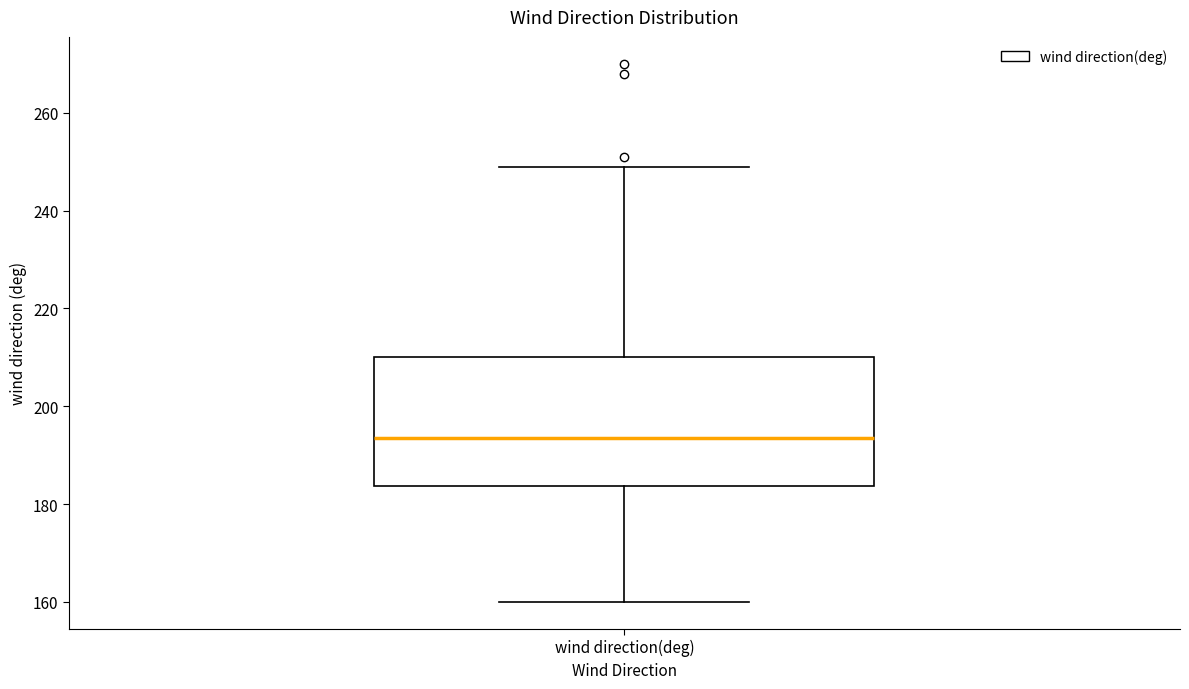

Read this box plot against the y-axis: the position of the median line, the range covered by the box, and the ends of both whiskers. The values are not printed on the chart, so give them approximately, as read against the axis.

median 194, box 184 to 210, whiskers 160 to 250